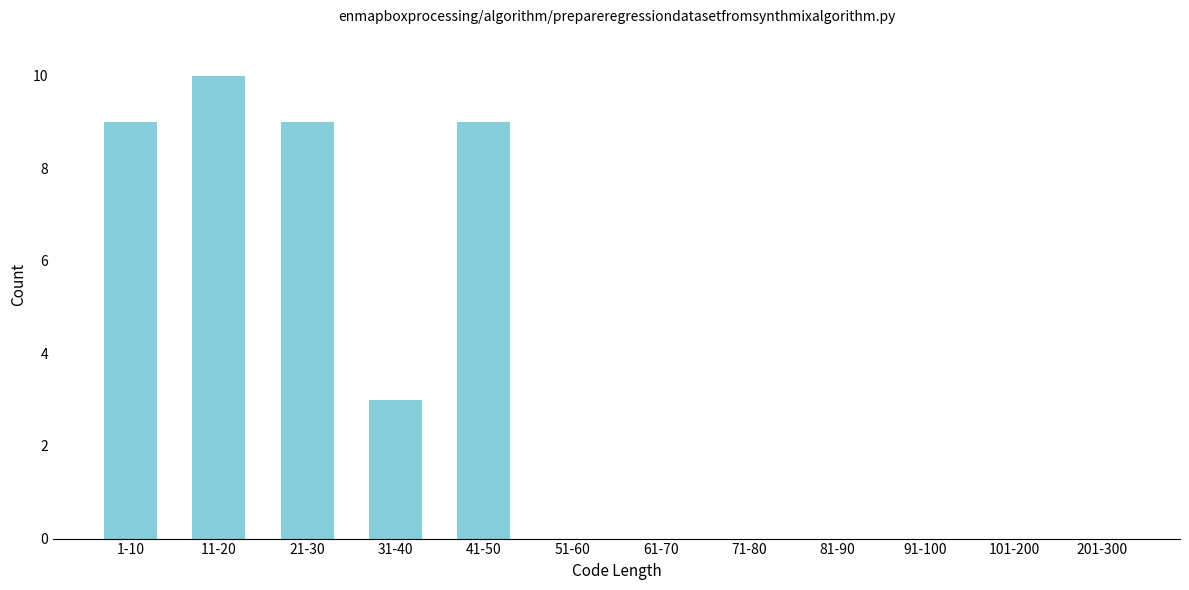

Reading left to right, transcribe all the data shown in this chart.

1-10=9	11-20=10	21-30=9	31-40=3	41-50=9	51-60=0	61-70=0	71-80=0	81-90=0	91-100=0	101-200=0	201-300=0